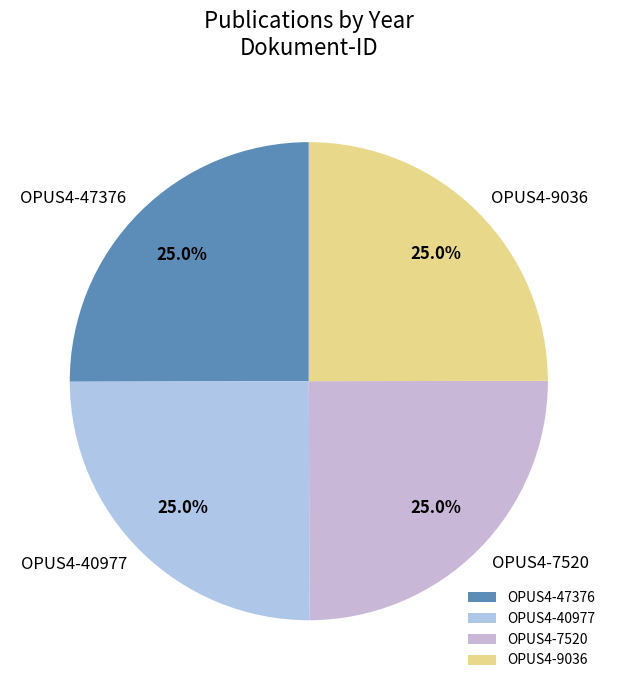

What percentage is NOT represented by OPUS4-40977?

75.0%